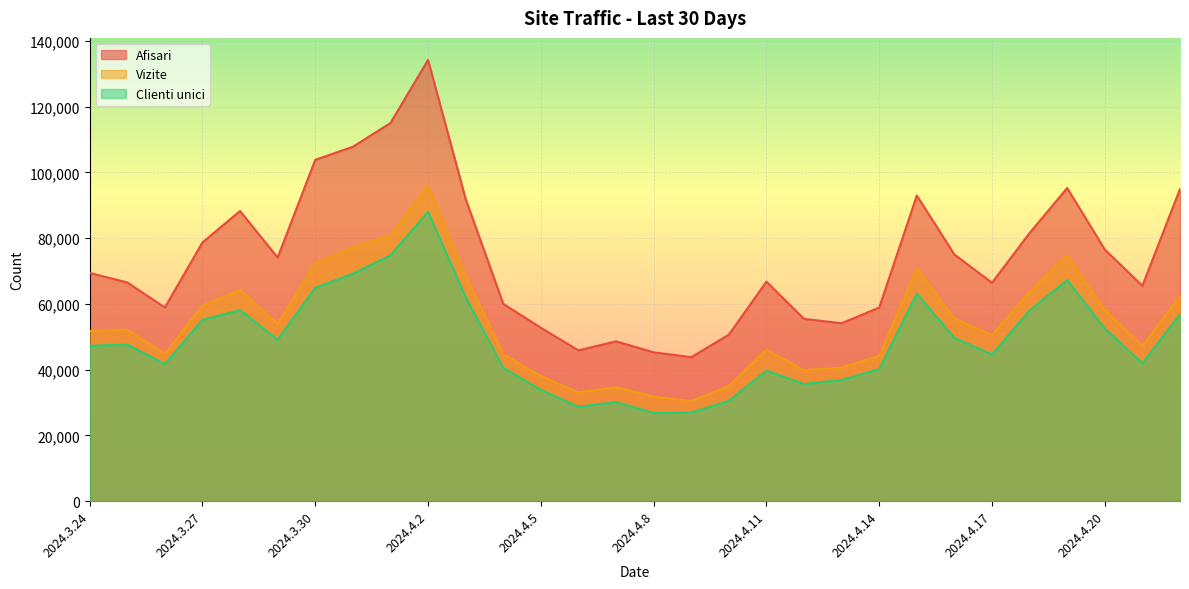

Does the chart display data point markers on the line(s)?

No